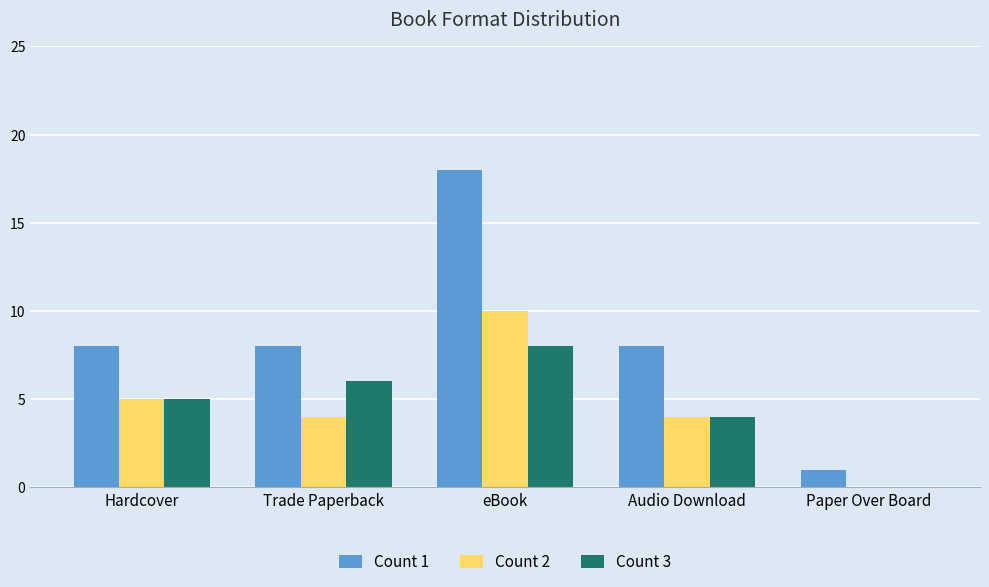

Count the Count 2 values in the range 4 to 5.

3